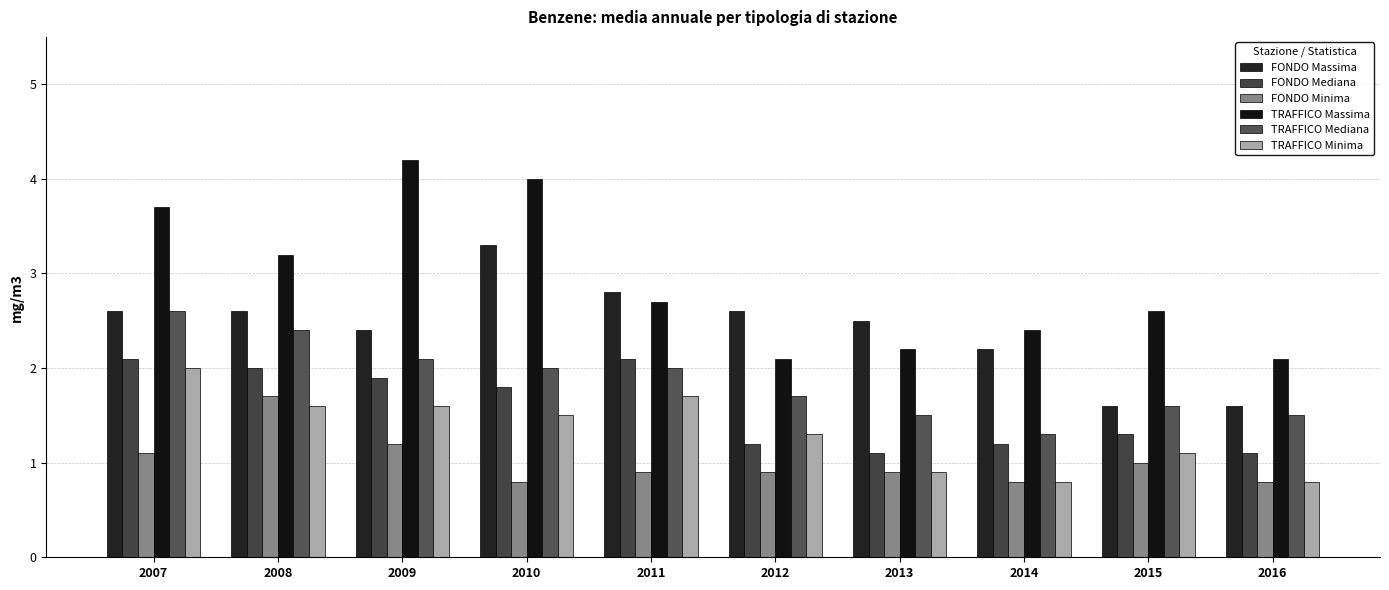

How many values in the TRAFFICO Mediana series are below 2?

5